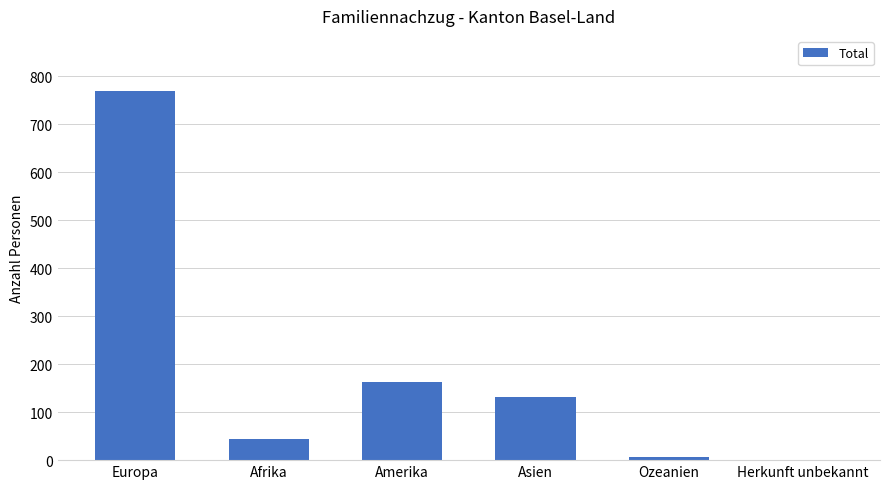

What is the change in value from Amerika to Ozeanien?

-155